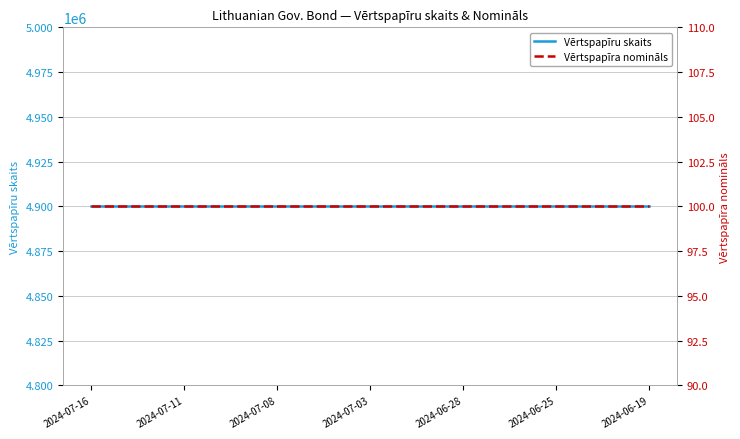

True or false: Vērtspapīru skaits and Vērtspapīra nomināls cross at least once.

False